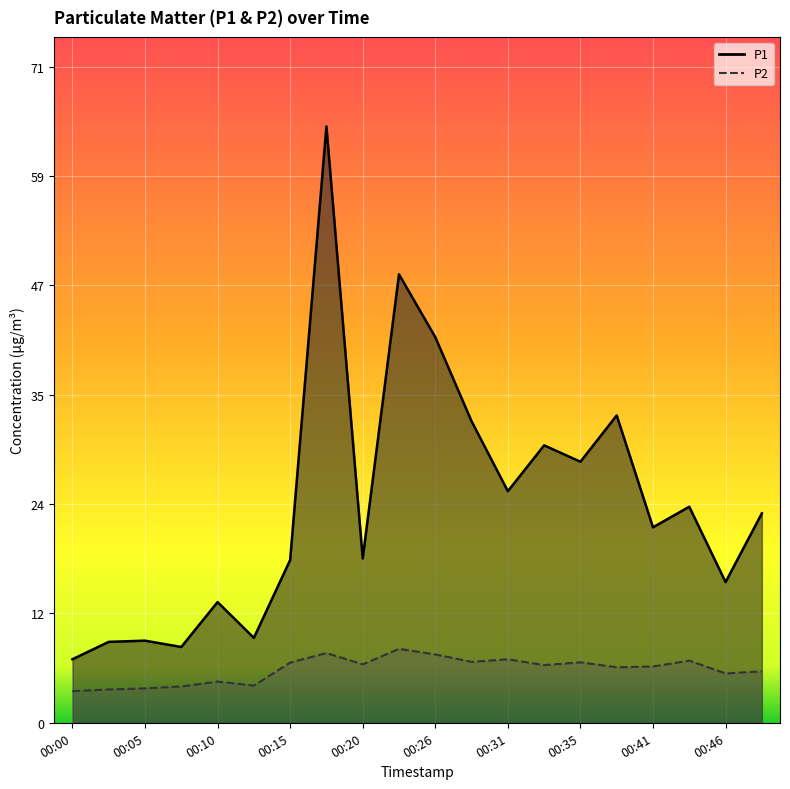

Which series has the widest spread of values?

P1